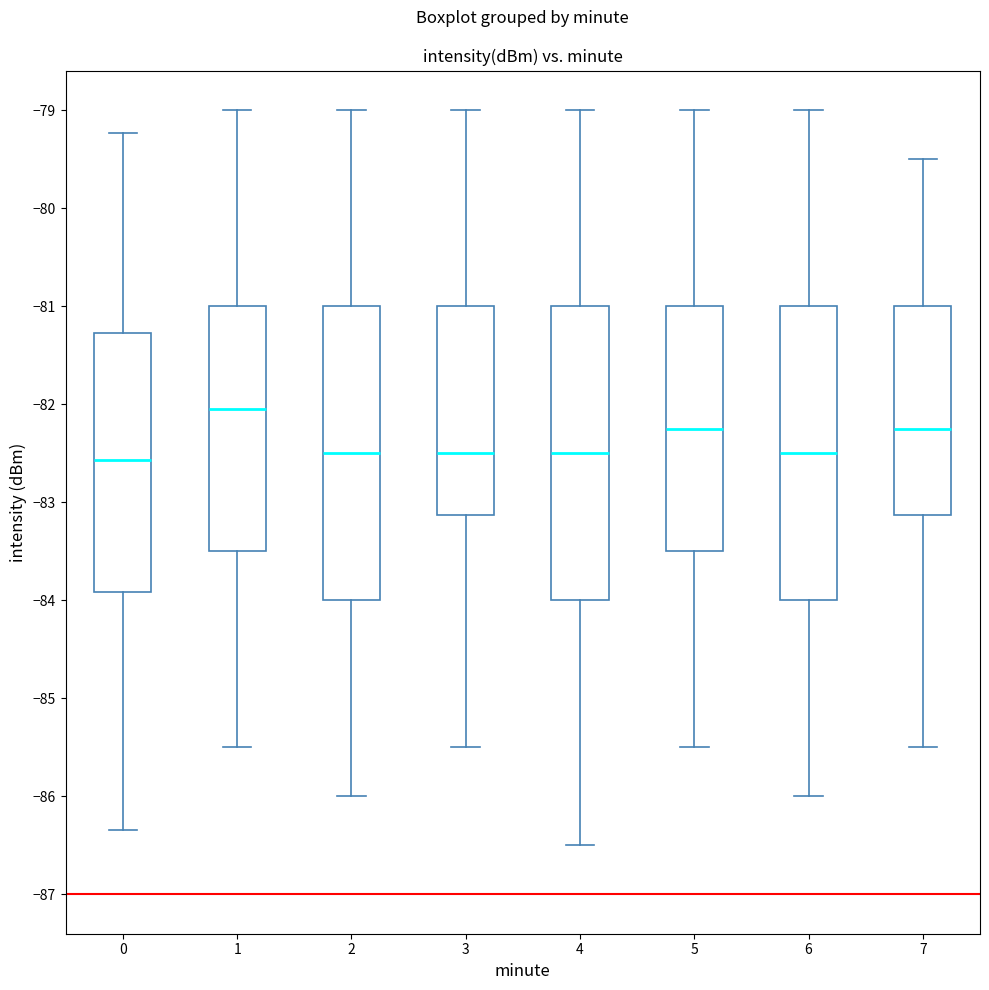

Where is the upper edge of the box at x = 0 on the y-axis? The values are not printed on the chart, so give them approximately, as read against the axis.

-81.3